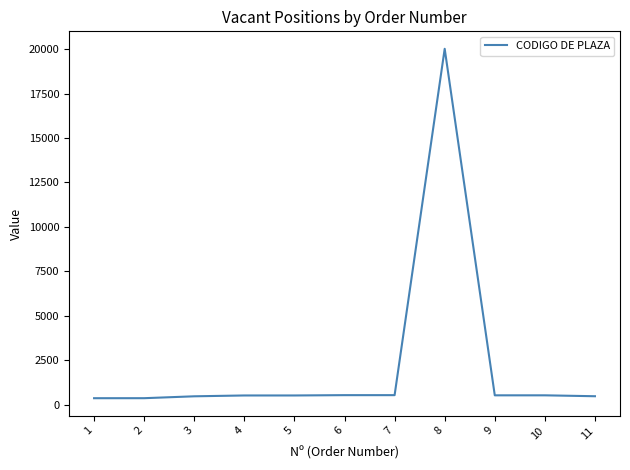

What is the difference between the maximum and minimum values?

19654